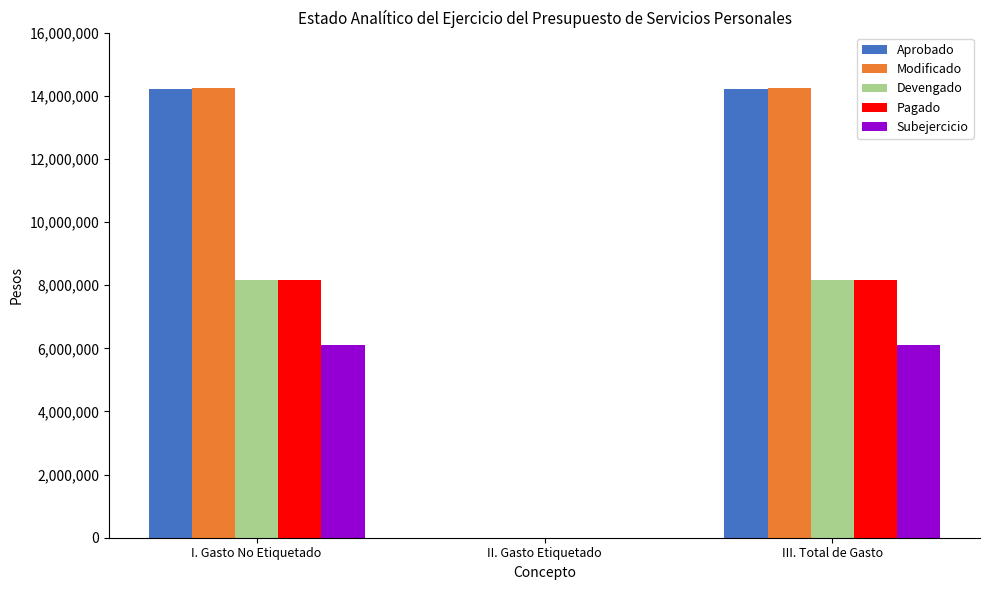

What is the total value across all series at III. Total de Gasto?

50913556.3